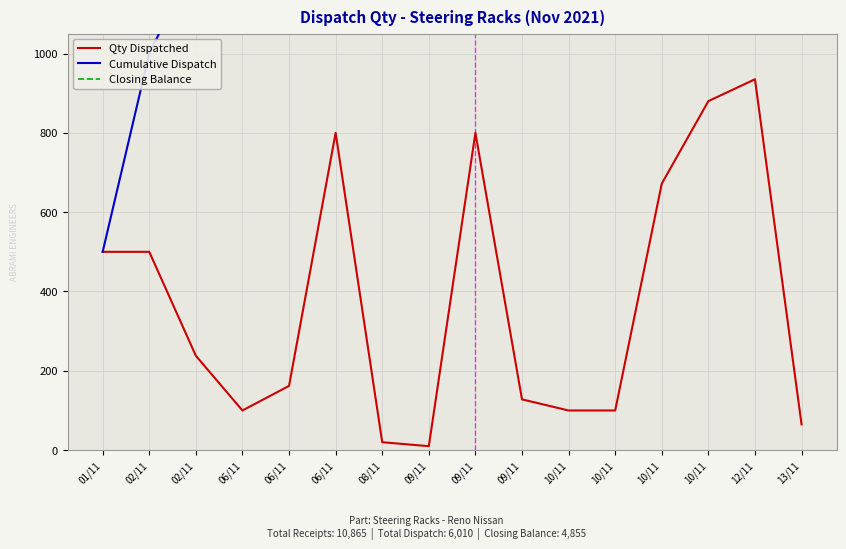

What is the average value?

376